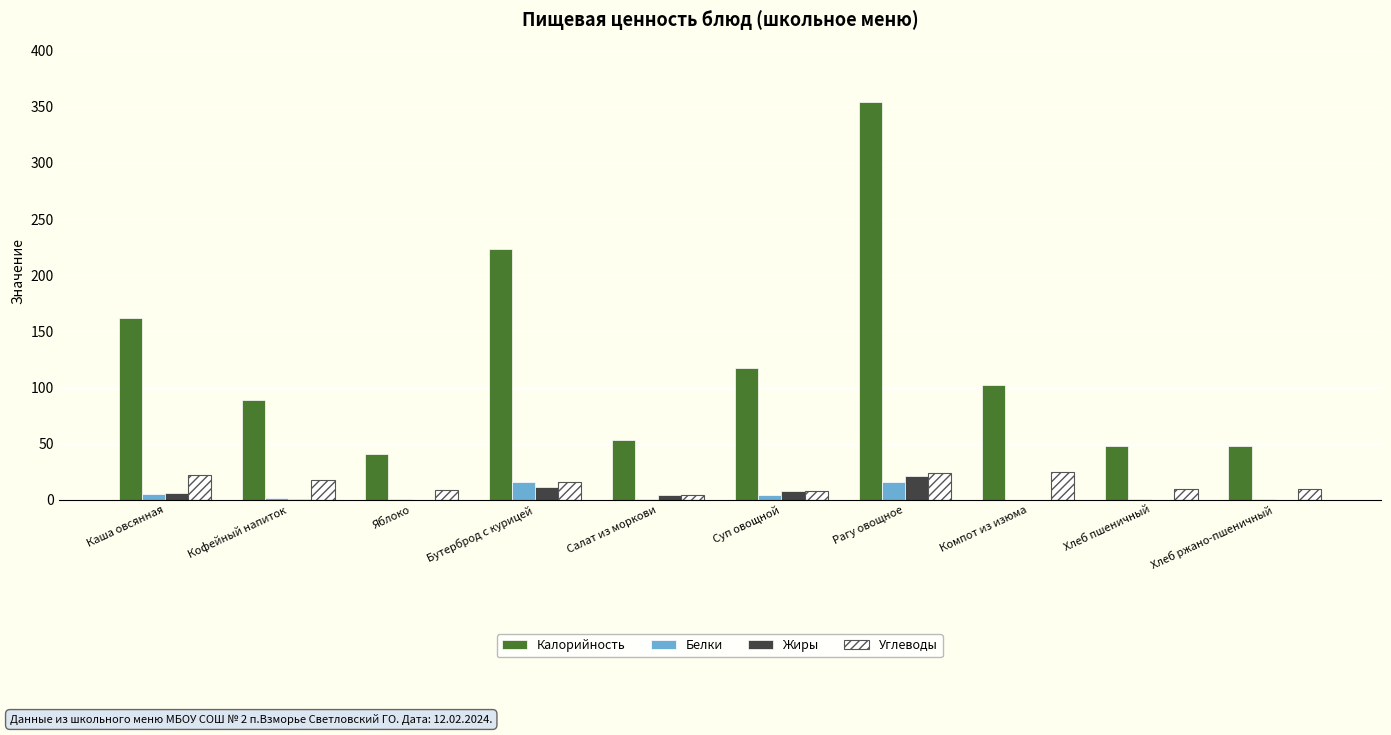

Is the value of Белки at Яблоко greater than the value of Углеводы at Компот из изюма?

No